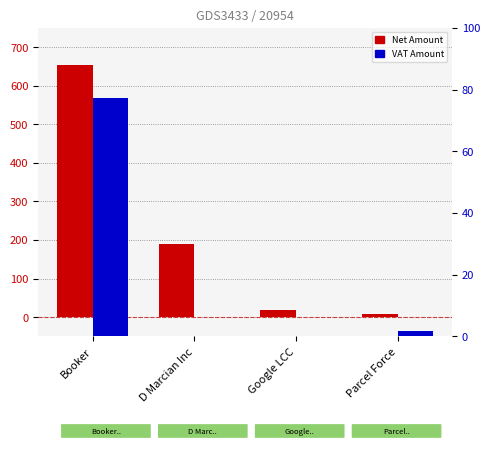

What is the average value of the Net Amount series?

217.5